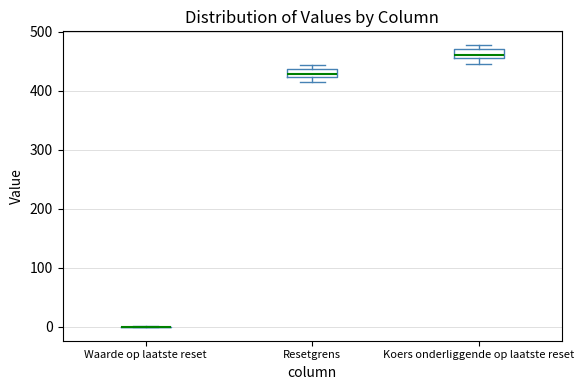

Where is the upper edge of the box for Koers onderliggende op laatste reset on the y-axis? The values are not printed on the chart, so give them approximately, as read against the axis.

470